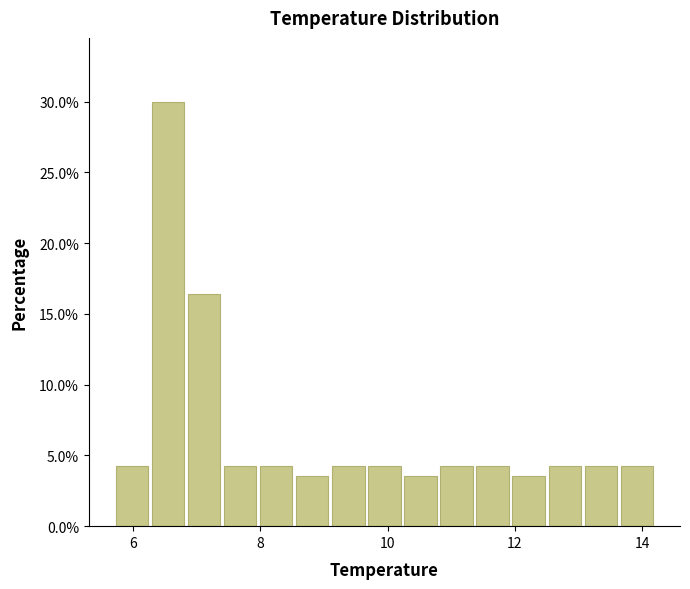

Read against the x-axis, roughly where is the centre of the tallest bar?

6.6